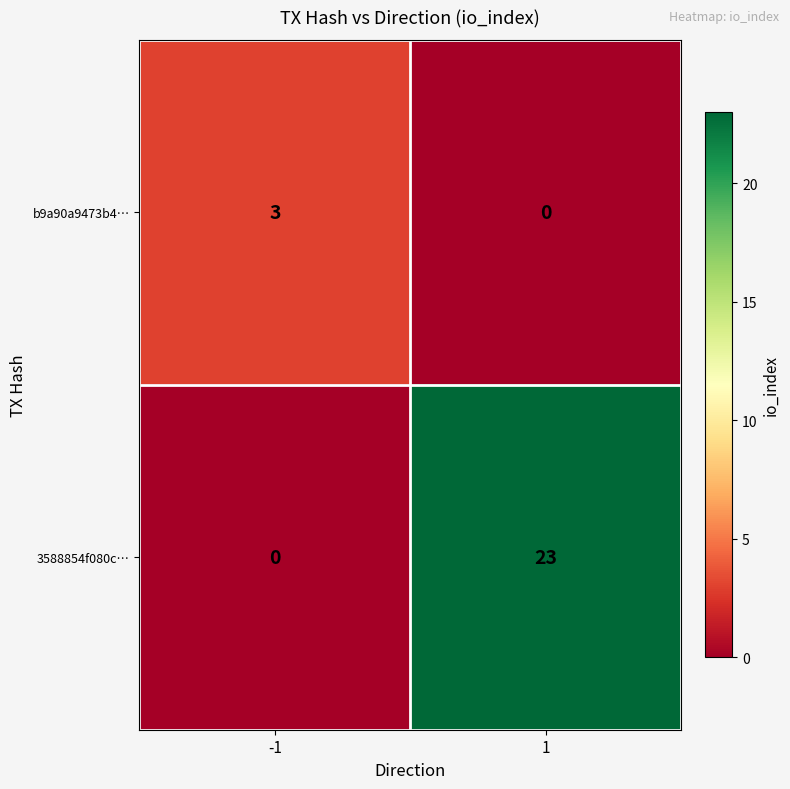

Reading left to right, transcribe all the data shown in this chart.

b9a90a9473b4…: 3	0
3588854f080c…: 0	23